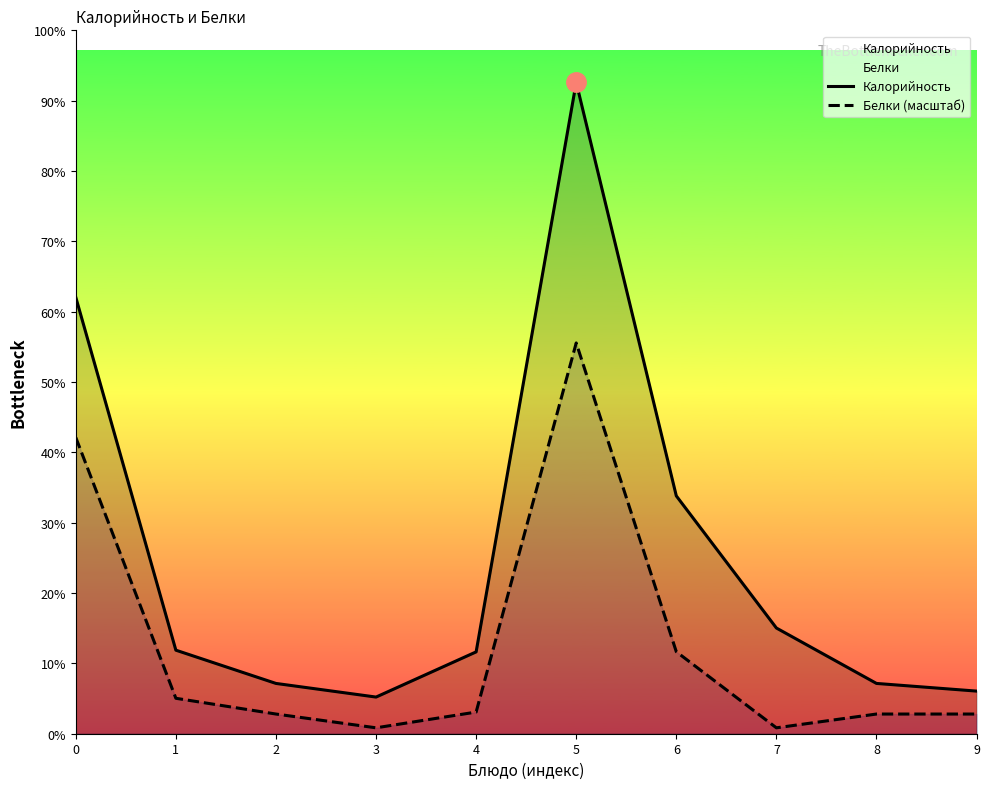

True or false: Белки (масштаб) has a value of 44.6 at 4.

False